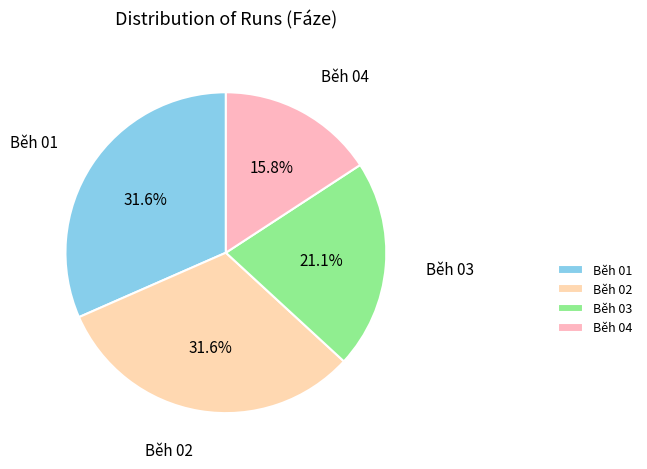

Is there a majority slice in this chart?

No